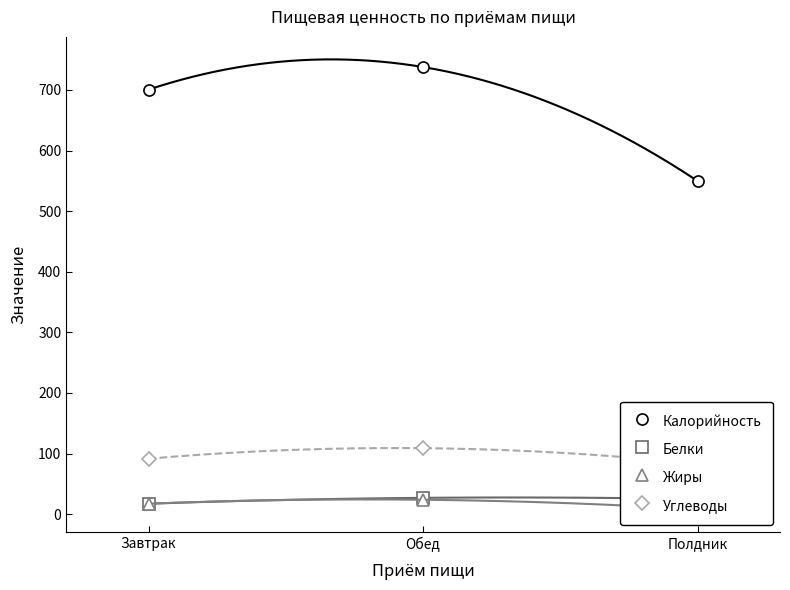

What is the difference between the highest and lowest values at Обед?

713.9